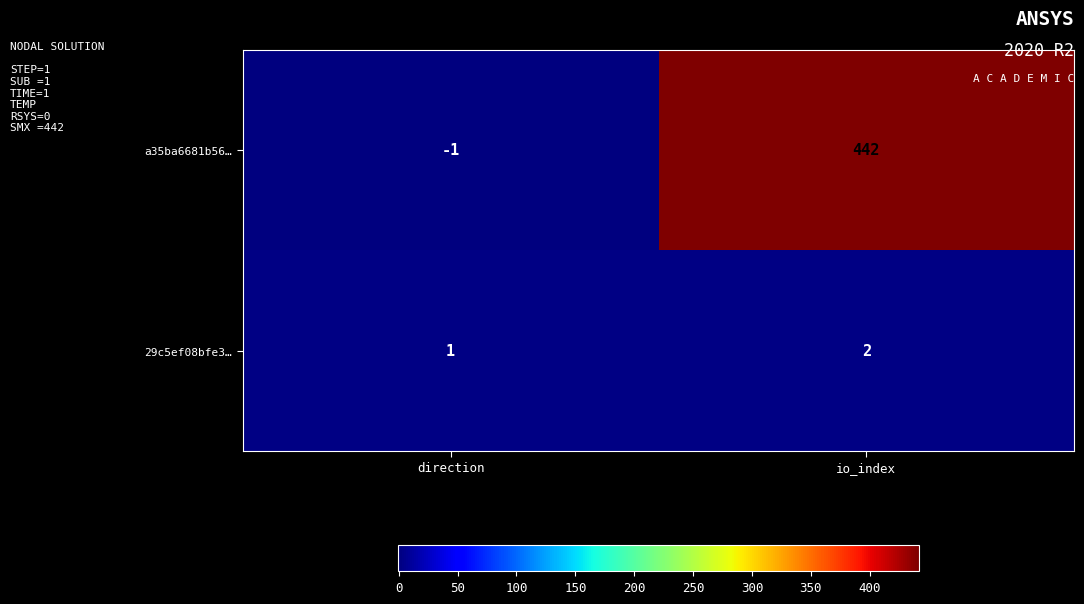

Which series changed the most between direction and io_index?

a35ba6681b56…